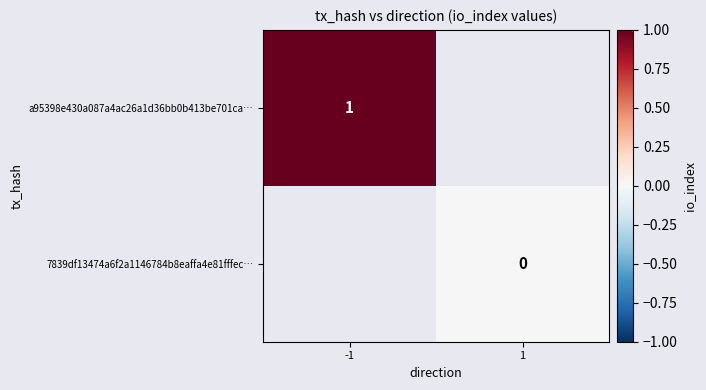

Is the value of 7839df13474a6f2a1146784b8eaffa4e81fffec… at 1 greater than the value of a95398e430a087a4ac26a1d36bb0b413be701ca… at -1?

No